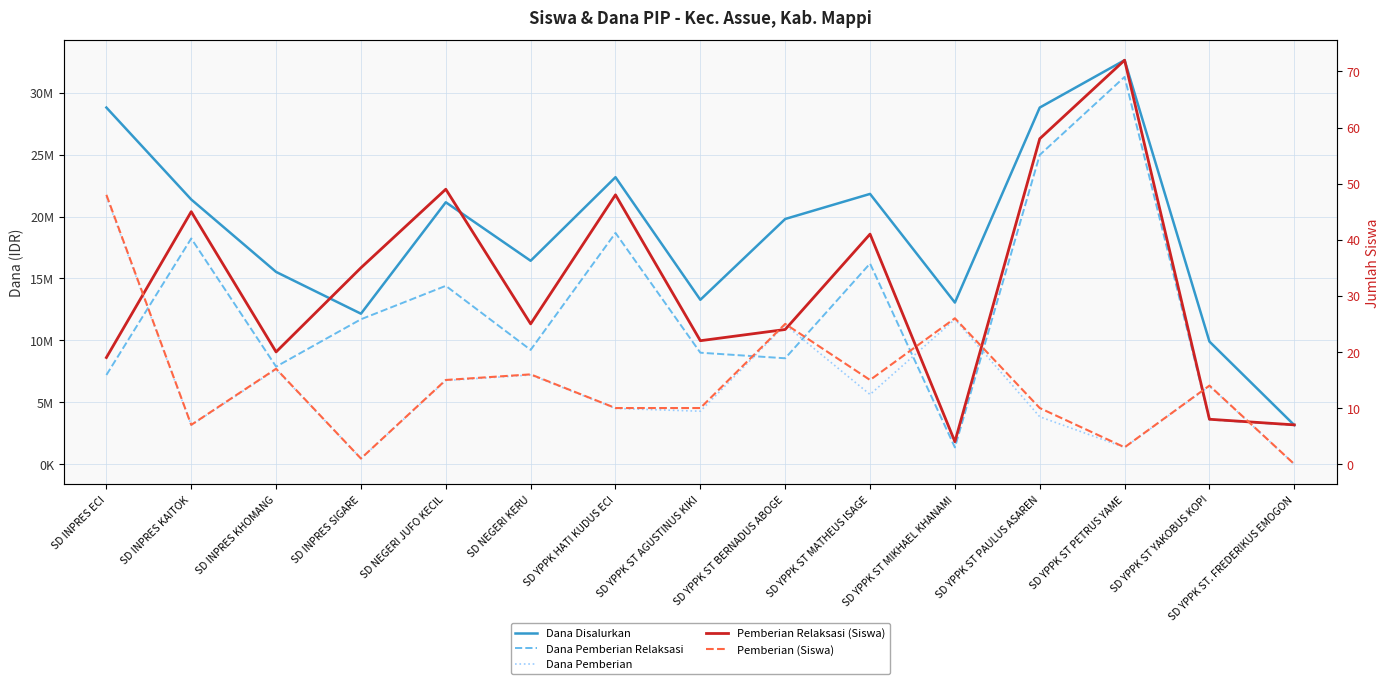

How many lines are shown in the chart?

5